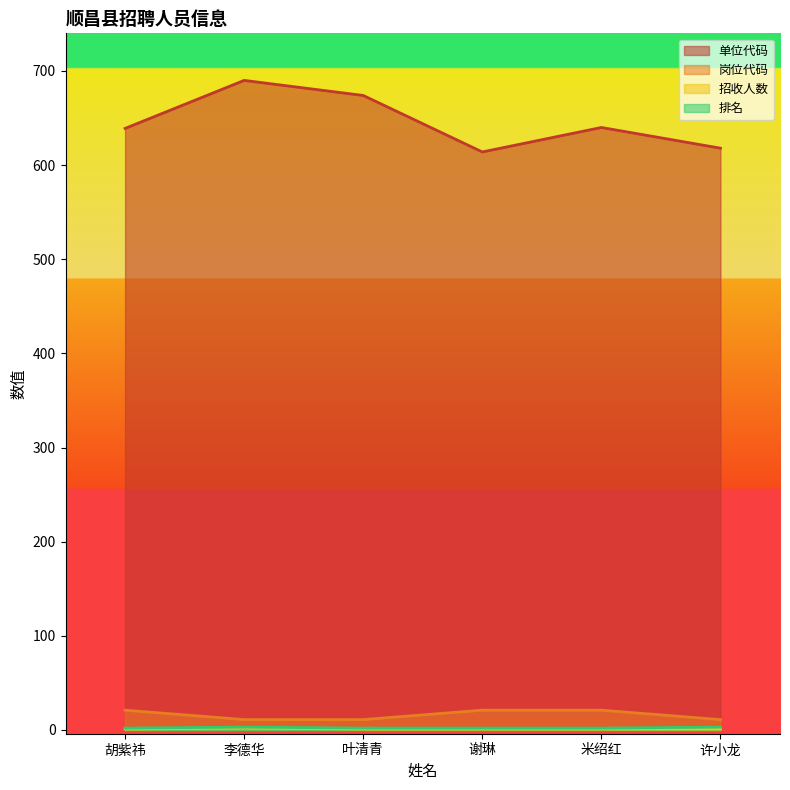

Between 许小龙 and 米绍红, which is larger?

米绍红